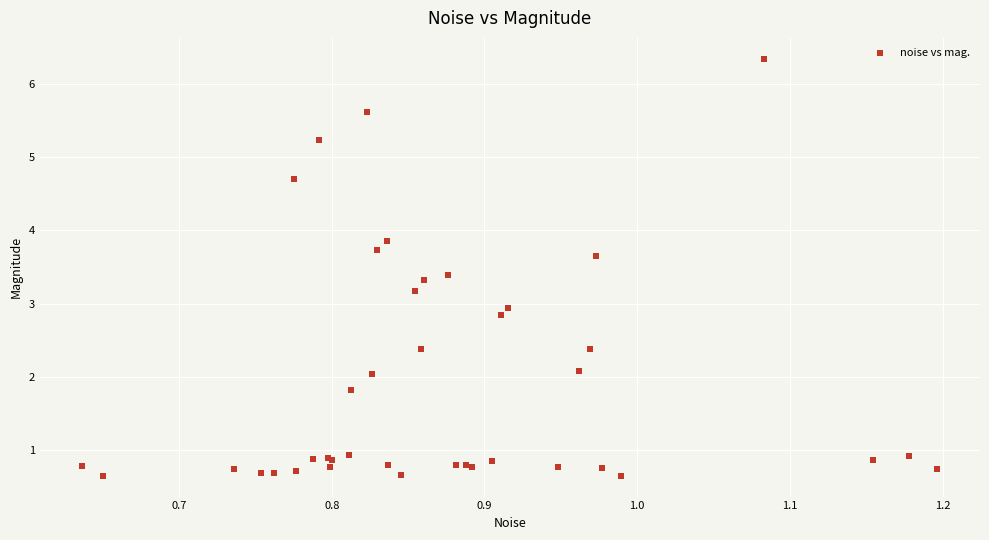

What Y value in the scatter plot is closest to 3?

2.9